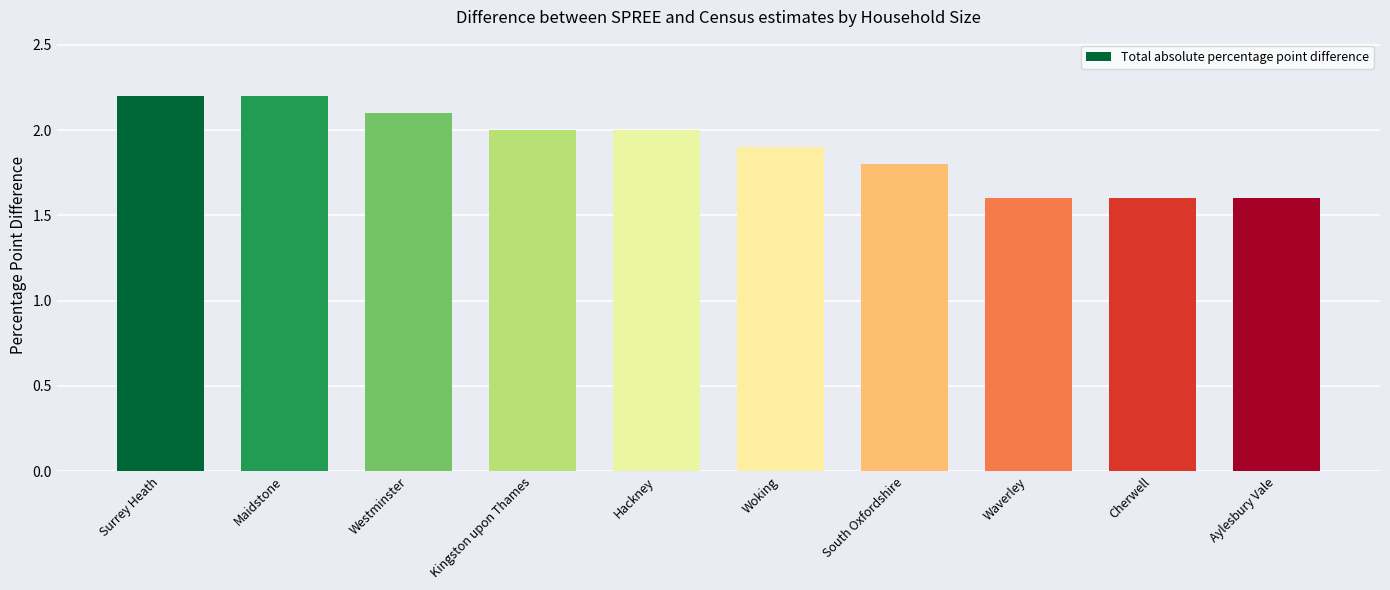

What is the difference between the second highest and minimum values?

0.6